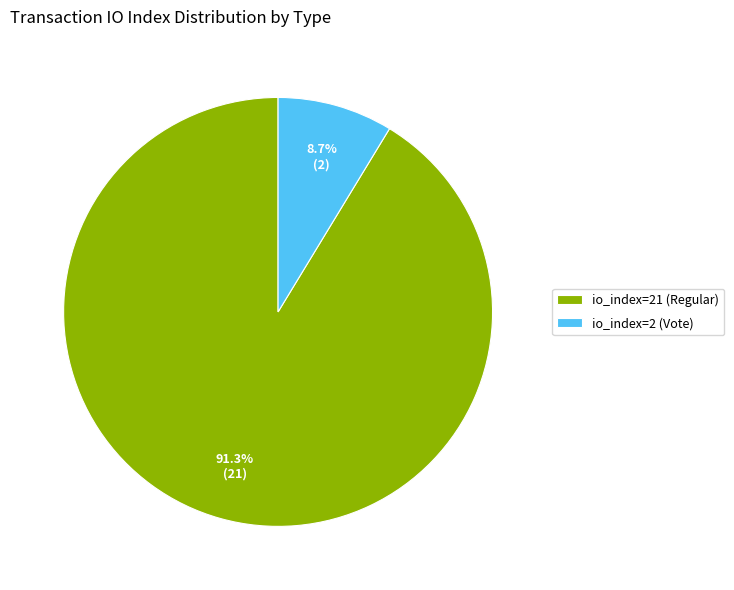

To the nearest percent, what is the difference between the largest and smallest slice percentages?

83%